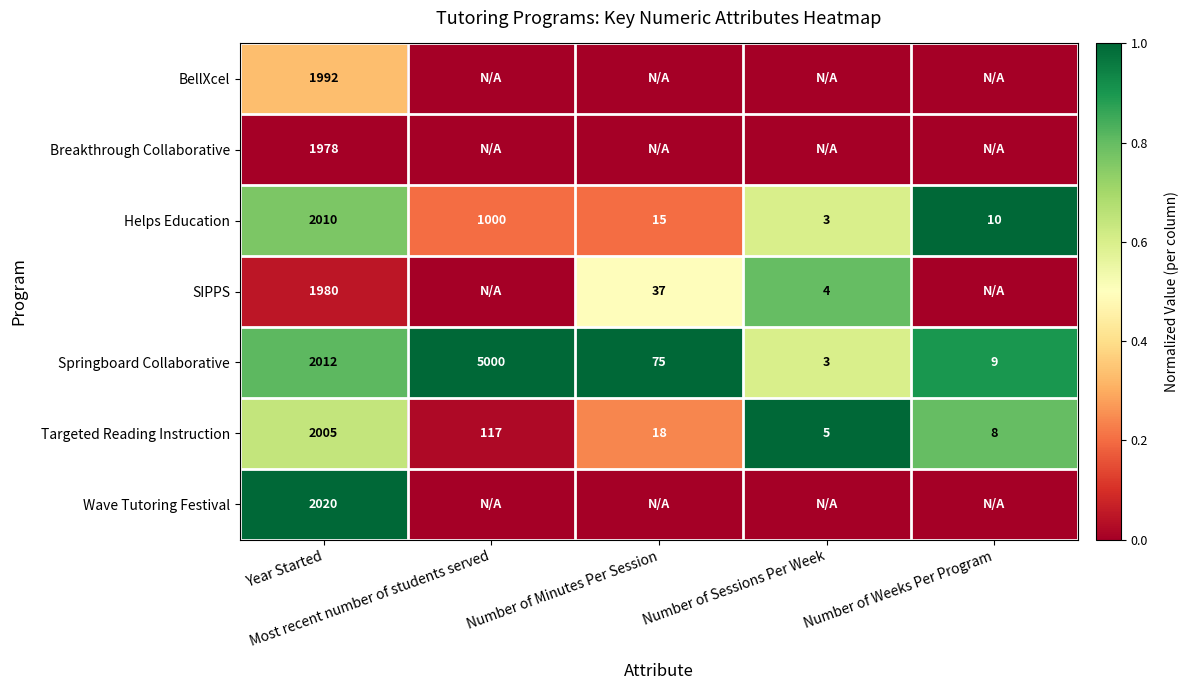

At which category is the sum across all series the highest?

Year Started